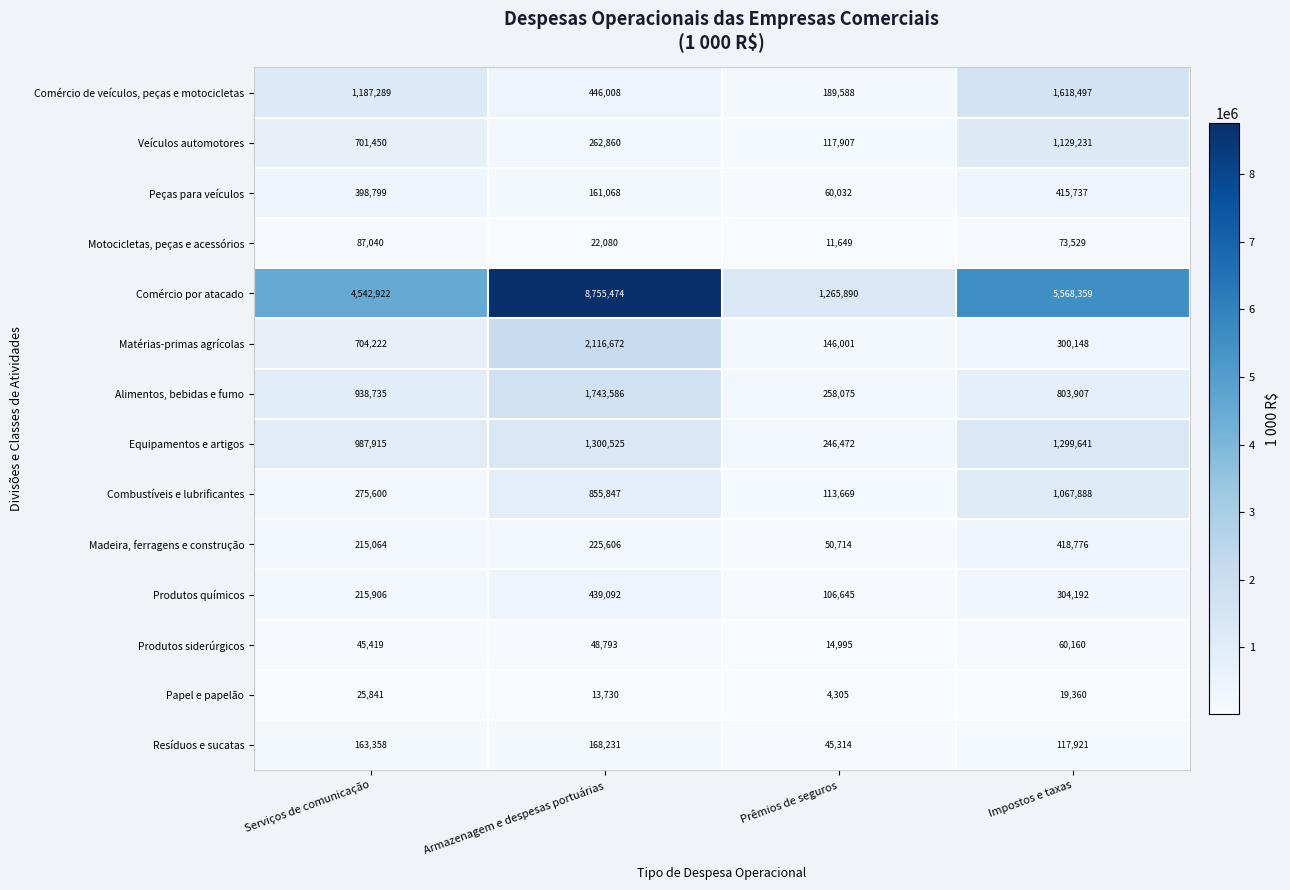

At which category does the chart reach its minimum across all series?

Prêmios de seguros